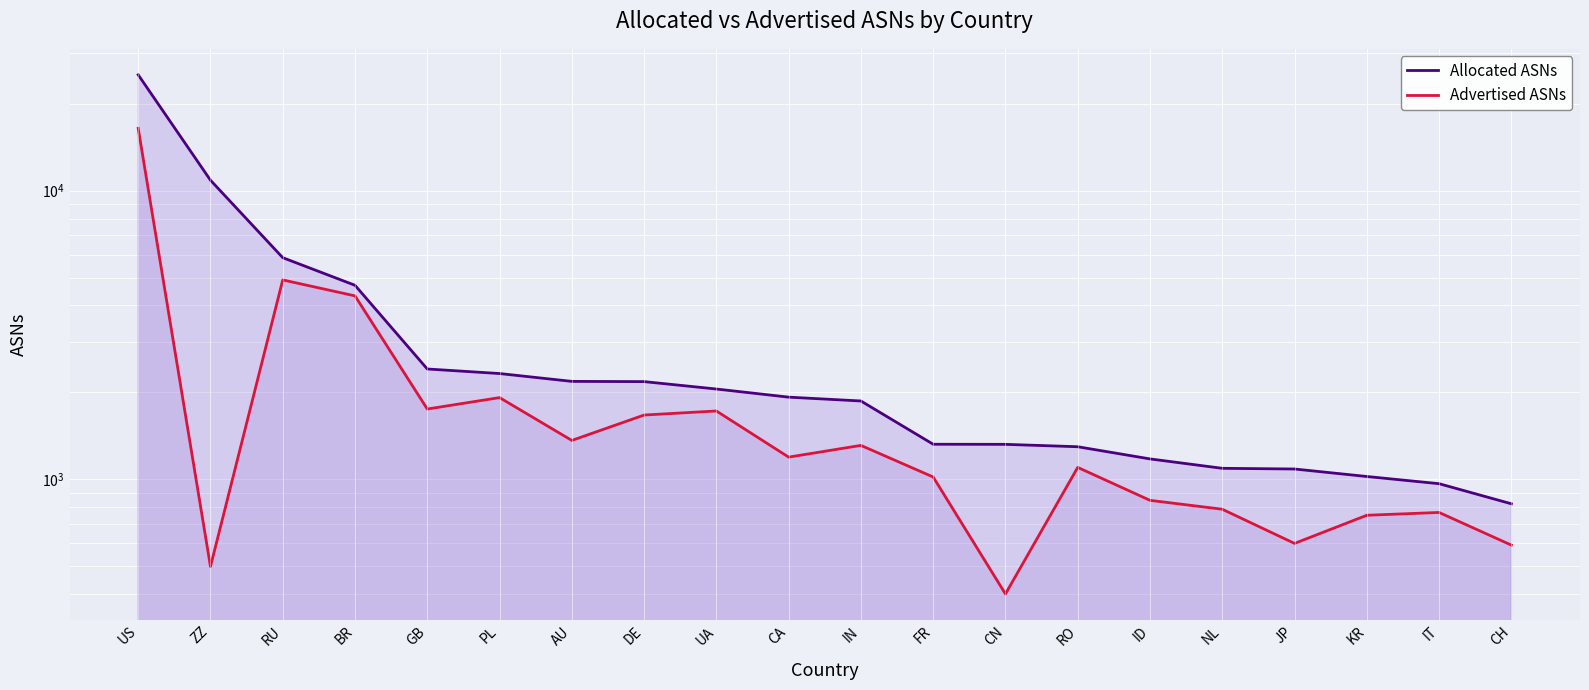

What position from the right is US?

20